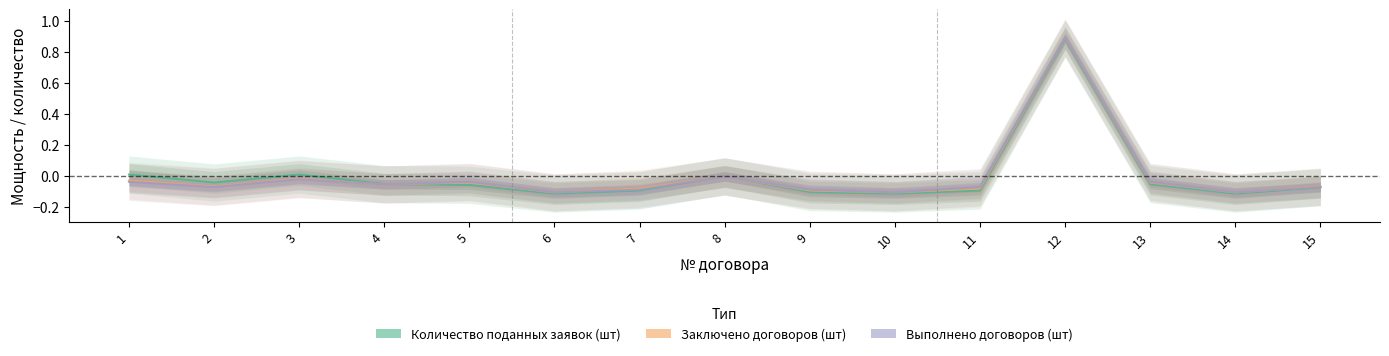

Is it true that Заключено договоров (шт) equals -0.0 at 8?

True